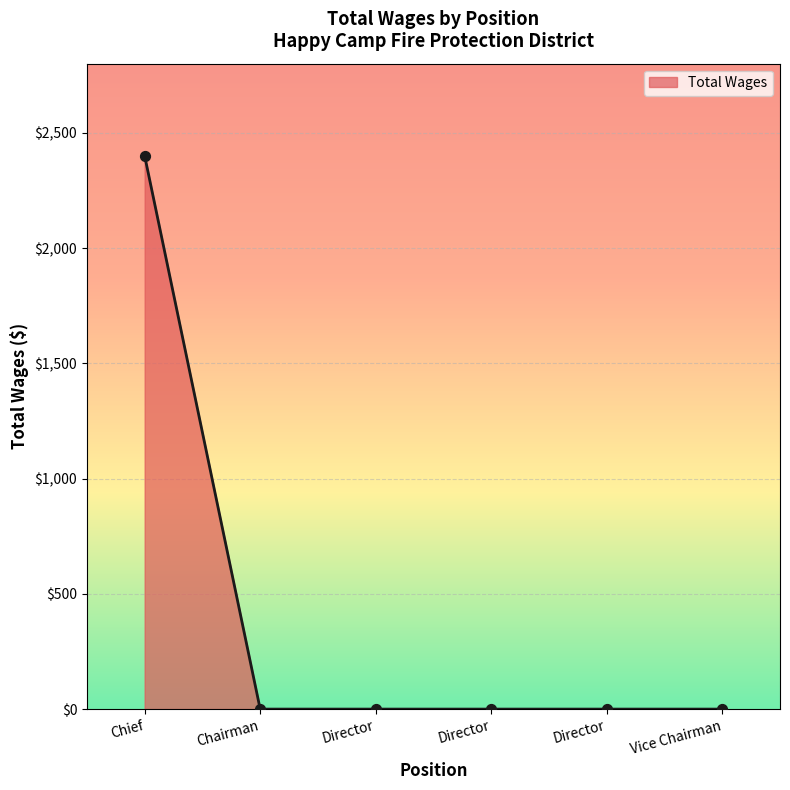

What is the change in value from Chief to Director?

-2400